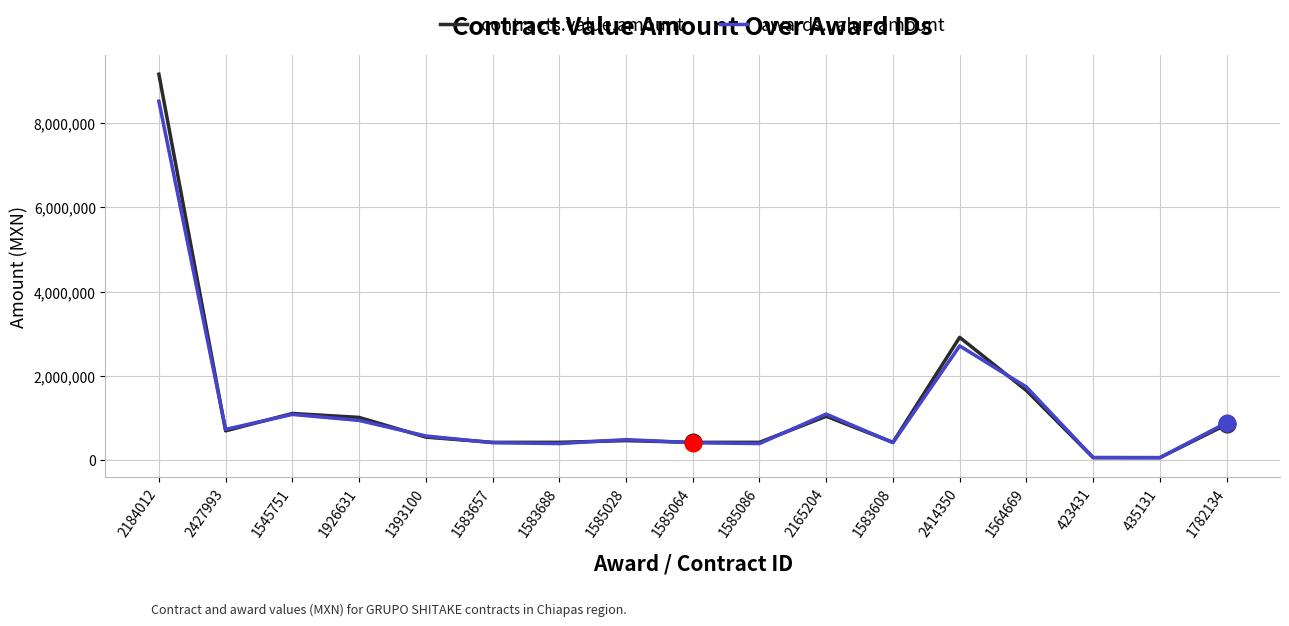

The value of contracts.value.amount at 1782134 is 839342.5. True or false?

True